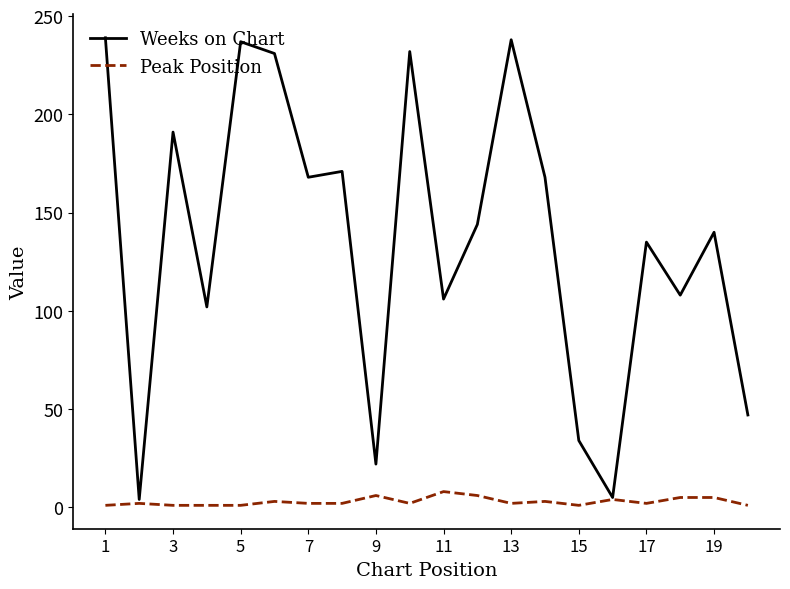

Which series has the largest total across all categories?

Weeks on Chart